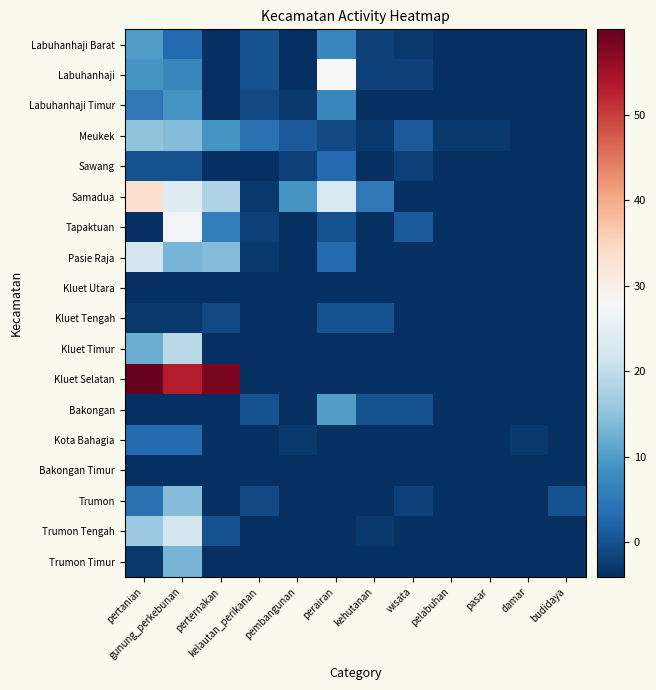

At which category does the chart reach its peak across all series?

pertanian